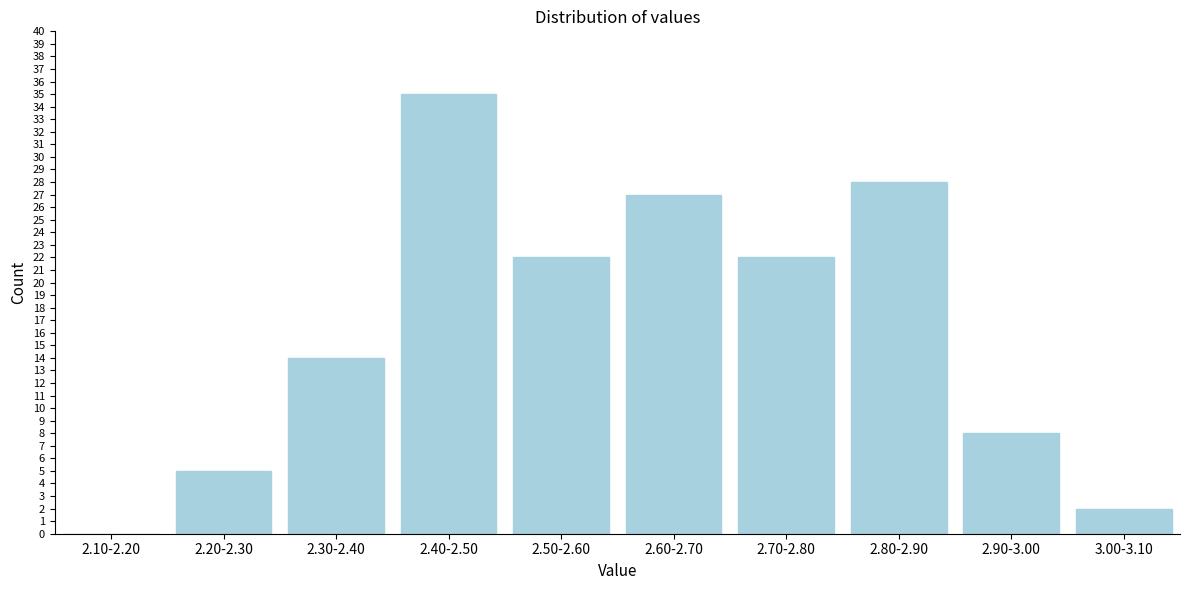

Reading right to left, extract all data points from this chart.

3.00-3.10=2	2.90-3.00=8	2.80-2.90=28	2.70-2.80=22	2.60-2.70=27	2.50-2.60=22	2.40-2.50=35	2.30-2.40=14	2.20-2.30=5	2.10-2.20=0